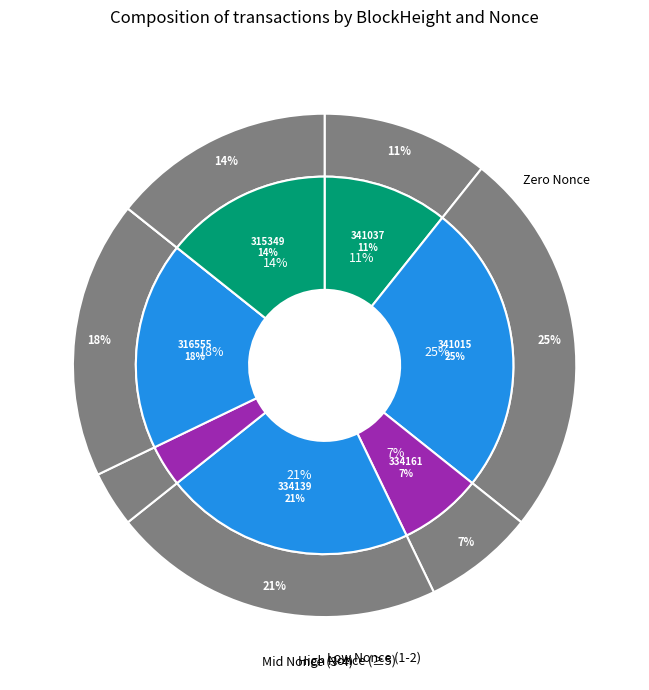

Which slice is the largest?

341015